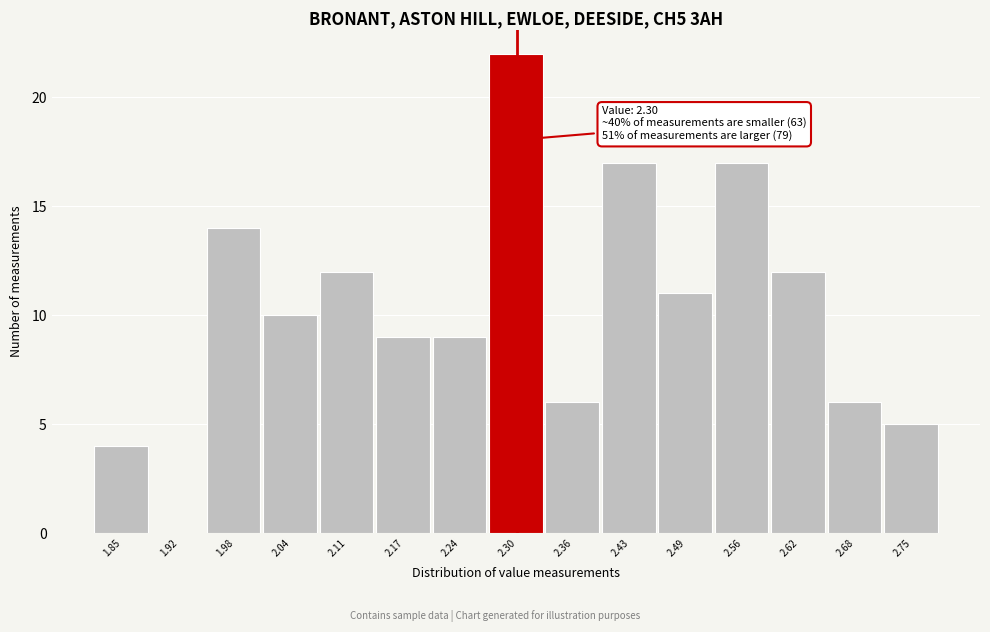

Over which range of the x-axis is the bar tallest?

2.268 to 2.332